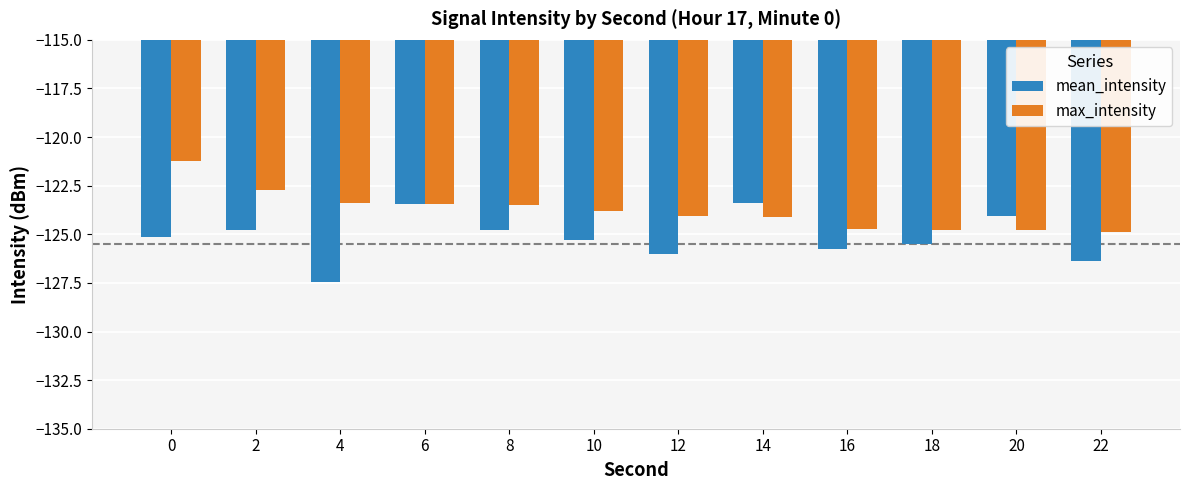

Between 8 and 10, which series saw the biggest shift?

mean_intensity